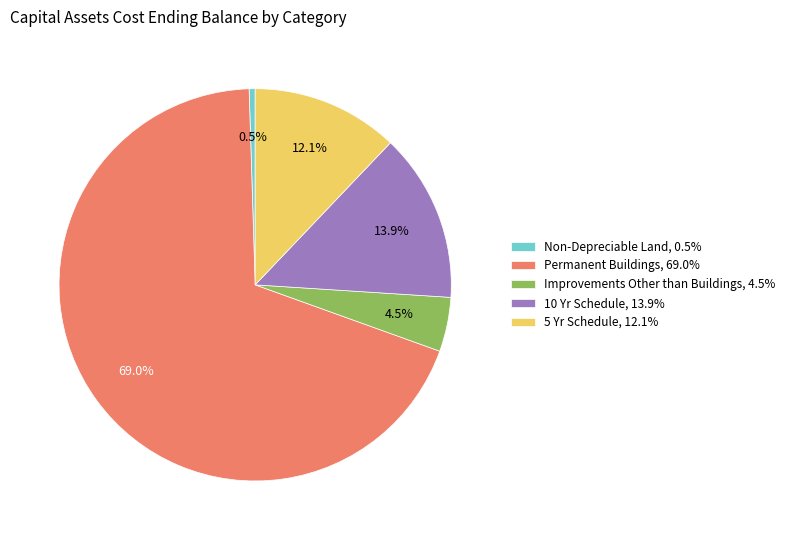

Is it true that Permanent Buildings is 69% of the pie?

True